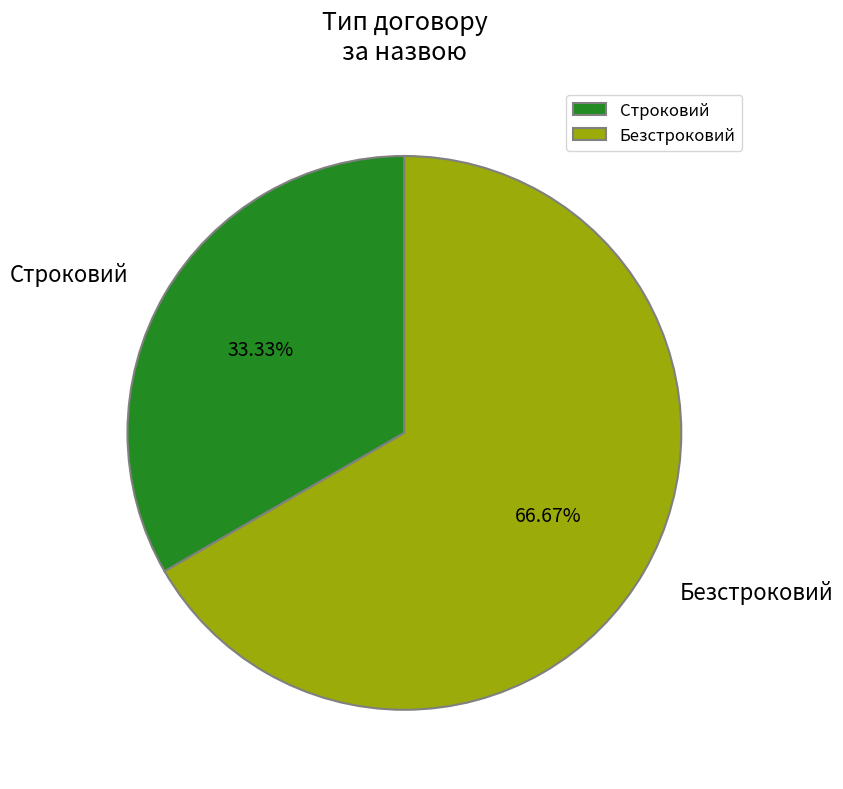

Which category accounts for the majority?

Безстроковий